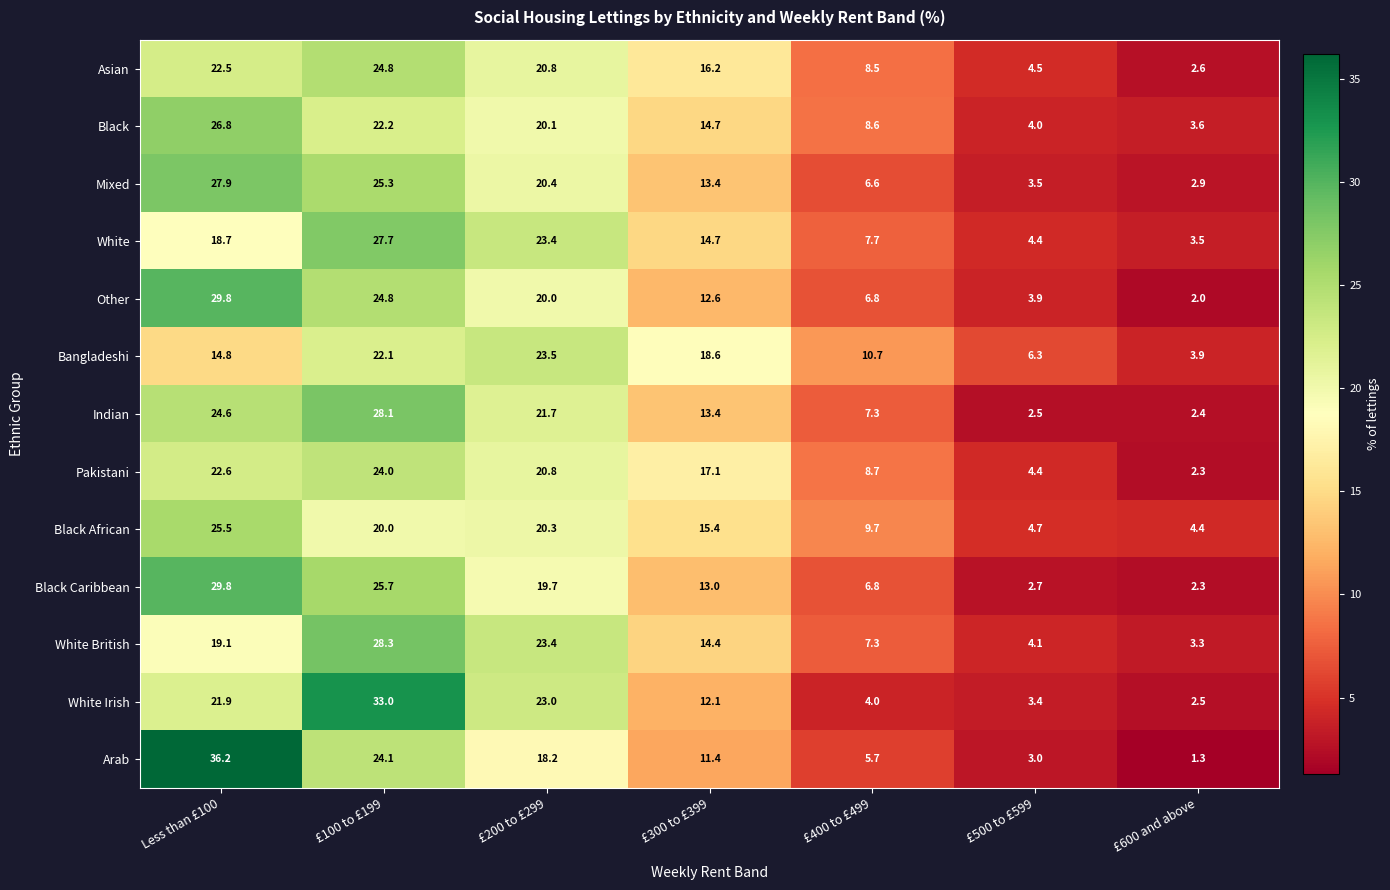

Is it true that Indian equals 2.5 at £500 to £599?

True